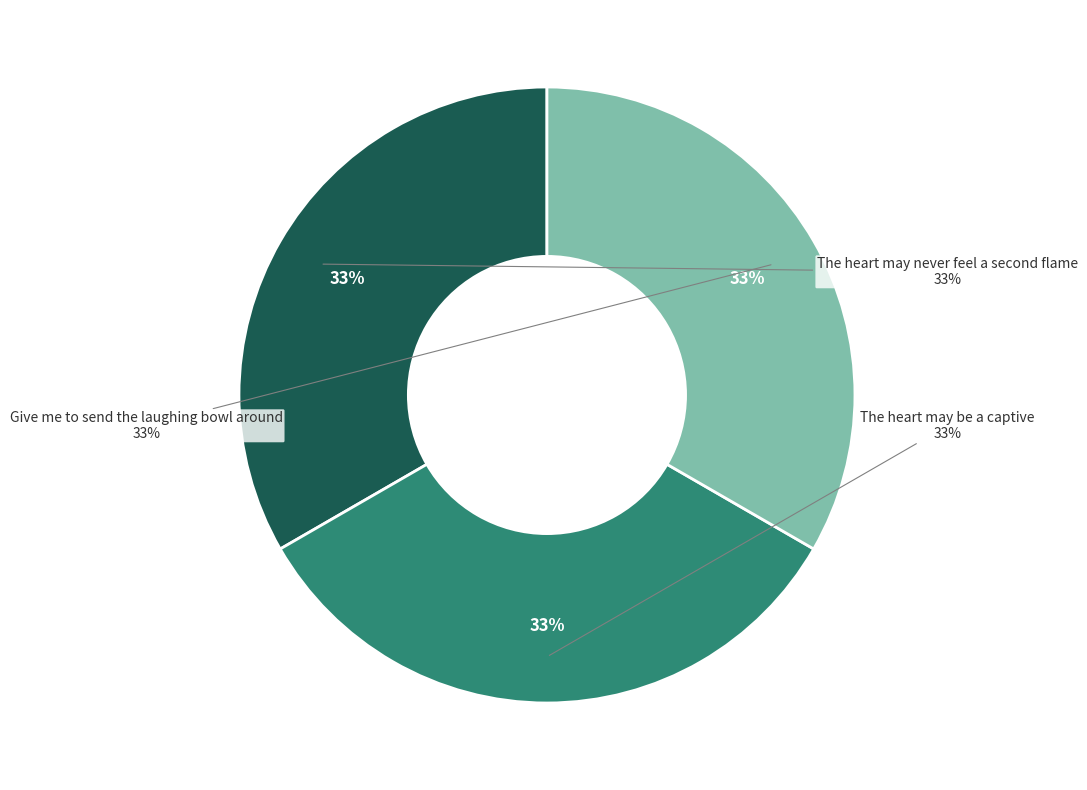

Which slice is the smallest?

The heart may never feel a second flame